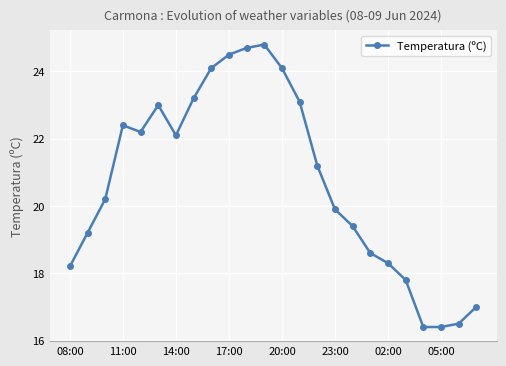

True or false: the data has more than 0 interior local peaks.

True